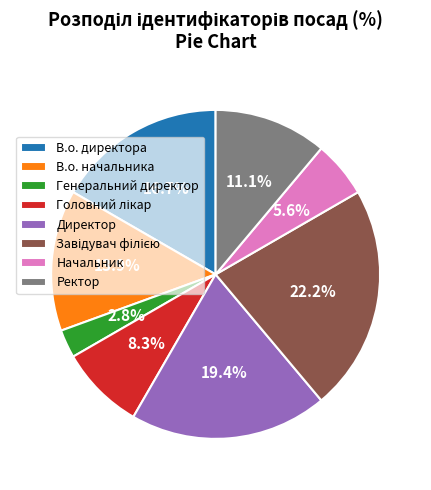

Approximately how many times larger is the value at Генеральний директор compared to Начальник?

0.5